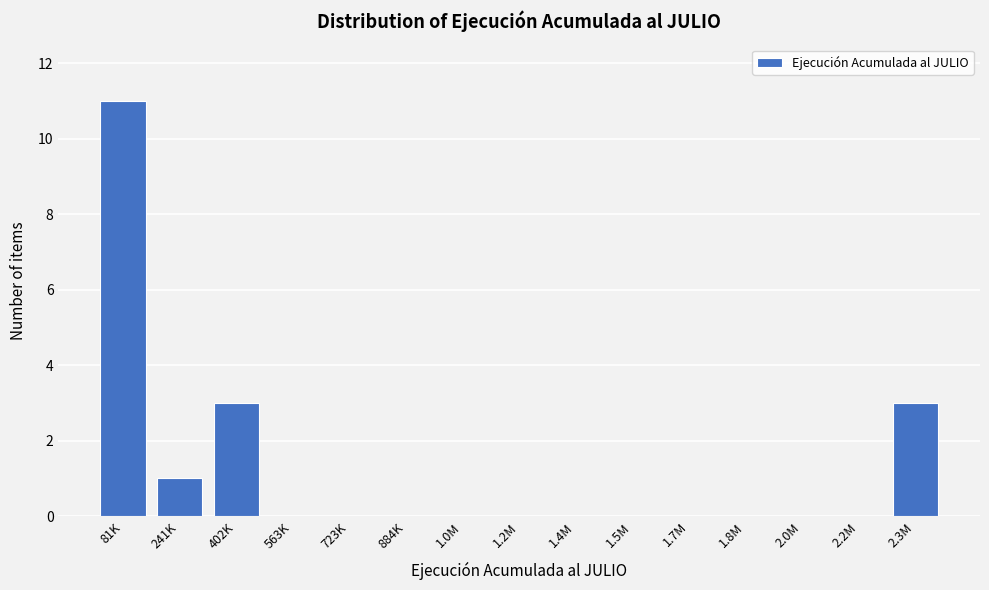

Reading right to left, list all the values displayed in this chart.

2.3M=3	2.2M=0	2.0M=0	1.8M=0	1.7M=0	1.5M=0	1.4M=0	1.2M=0	1.0M=0	884K=0	723K=0	563K=0	402K=3	241K=1	81K=11